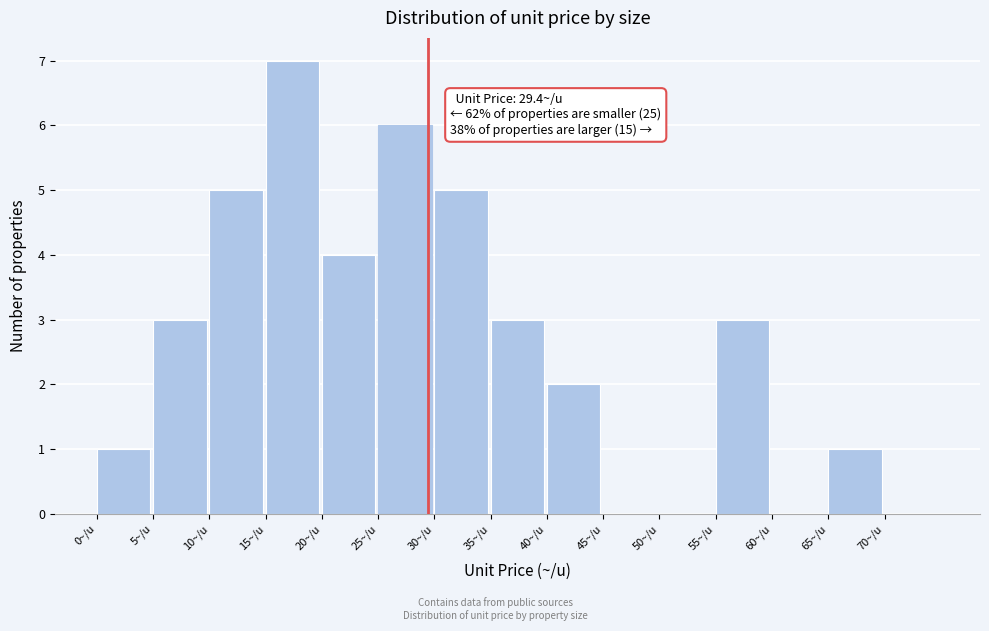

Over which range of the x-axis is the bar tallest?

15 to 20